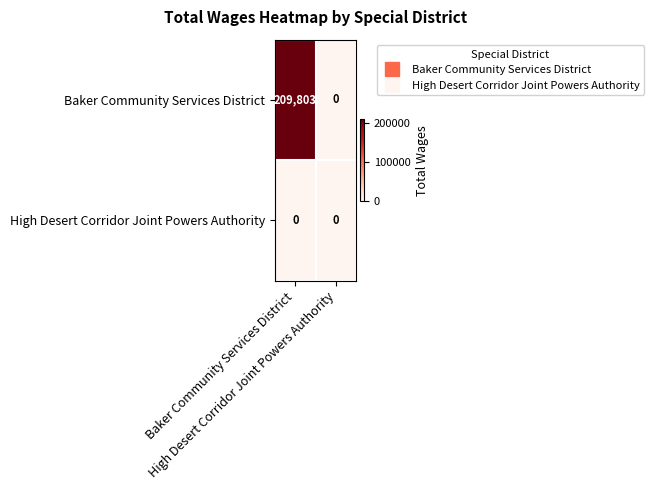

Reading left to right, what are all the values shown in this chart?

Baker Community Services District: Baker Community Services District=209803	High Desert Corridor Joint Powers Authority=0
High Desert Corridor Joint Powers Authority: Baker Community Services District=0	High Desert Corridor Joint Powers Authority=0